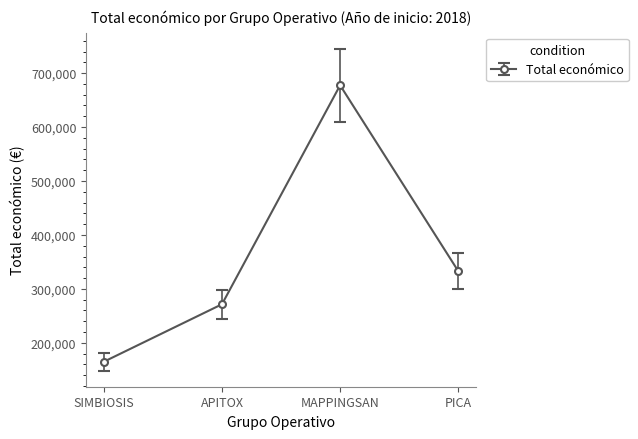

What value does the data have at SIMBIOSIS, to the nearest 10?

165000